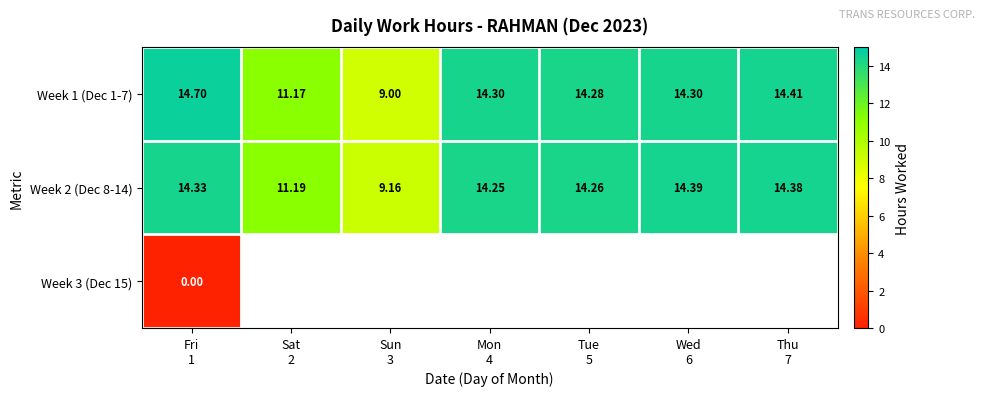

Which series changed the most between Tue 5 and Thu 7?

Week 1 (Dec 1-7)